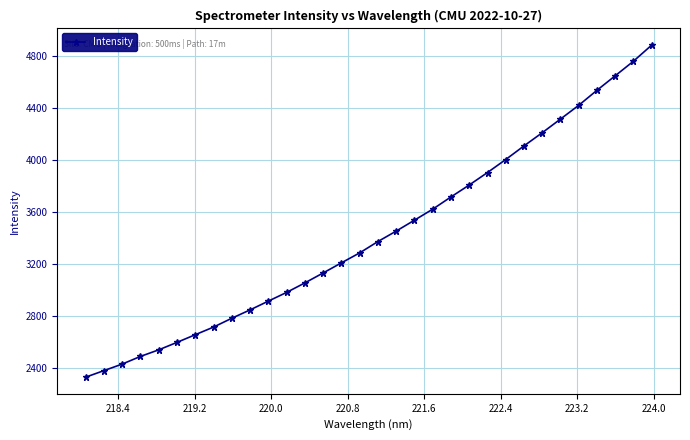

True or false: there are more than 2 points higher than both neighbors.

False